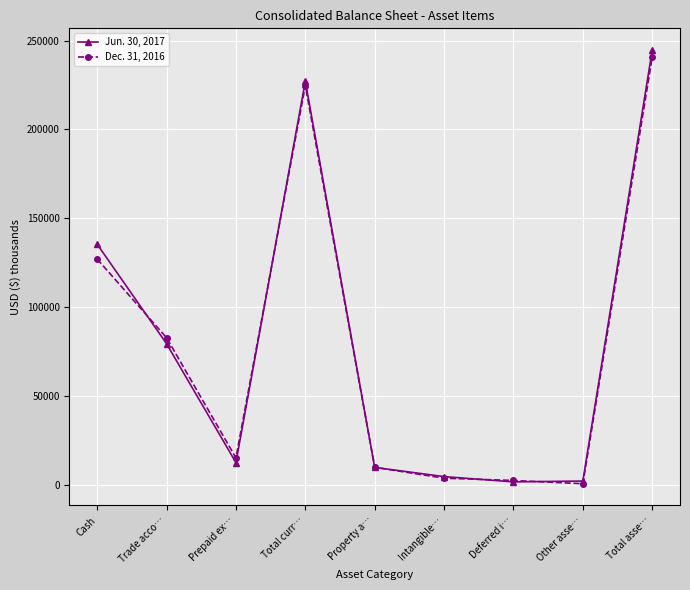

What is the sum of all Jun. 30, 2017 values?

716615